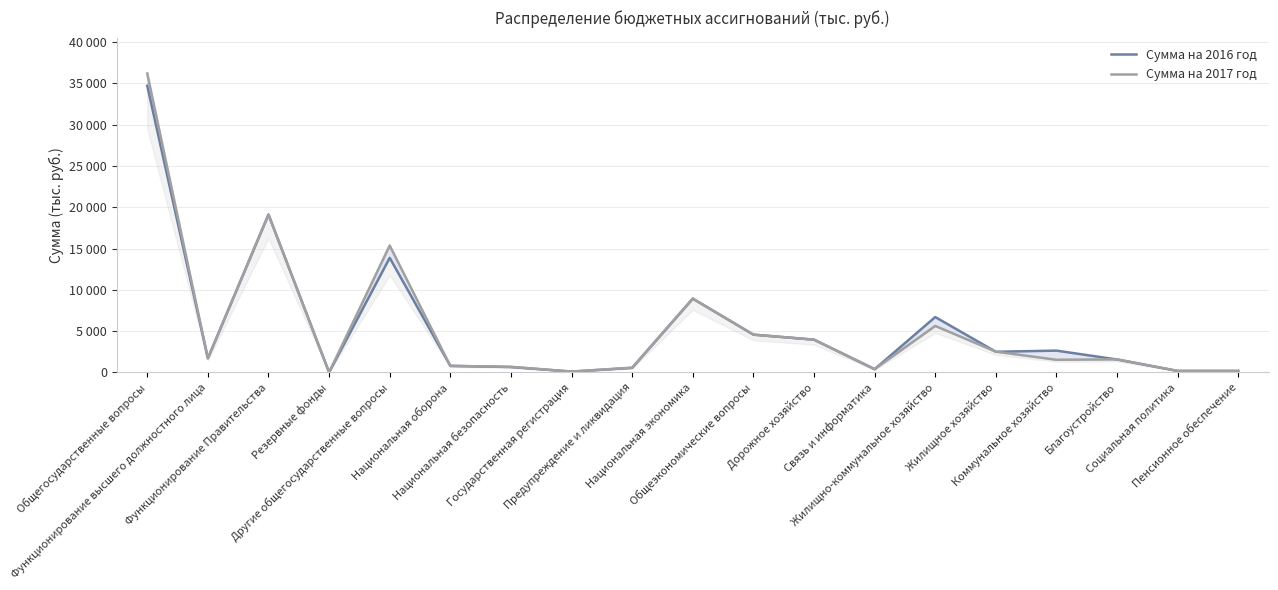

At which label does Сумма на 2017 год first exceed 1583?

Общегосударственные вопросы